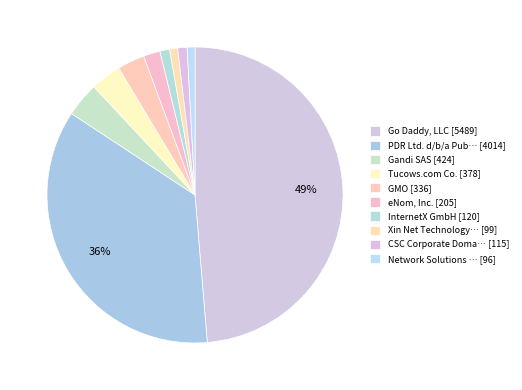

To the nearest percent, what is the average slice percentage?

10%